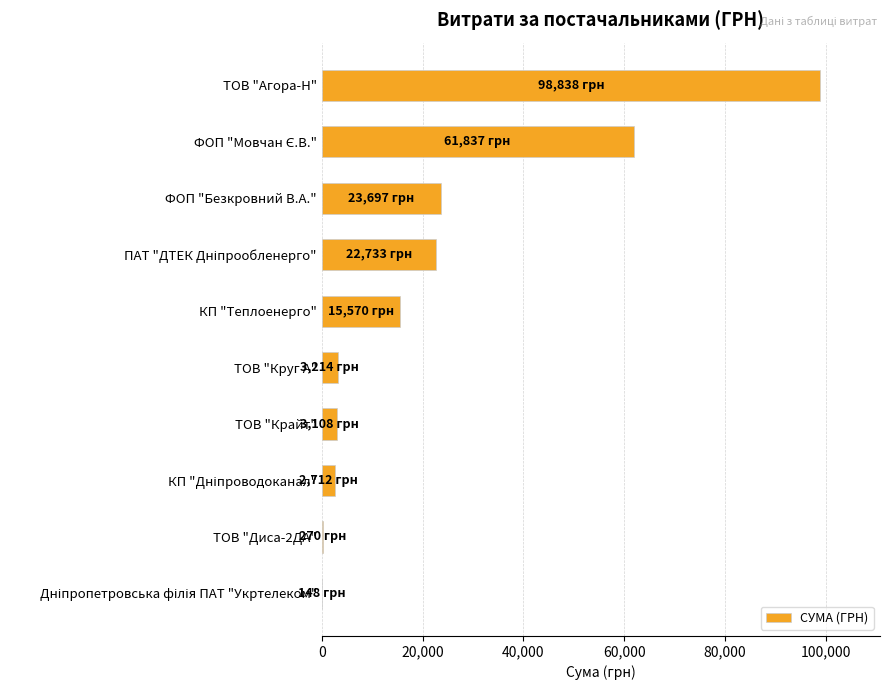

At which category does the chart reach its peak across all series?

ТОВ "Агора-Н"